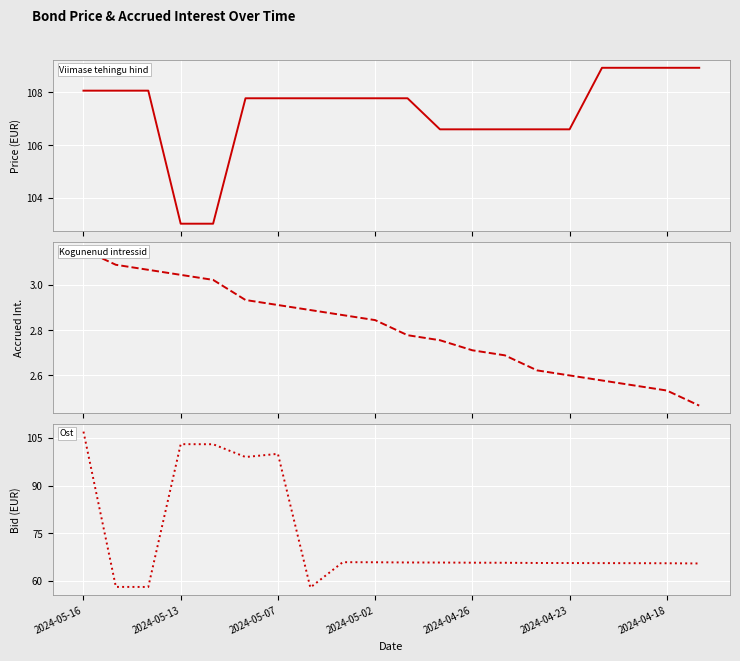

At 2024-05-07, list the series in order from smallest to largest.

Kogunenud intressid, Ost, Viimase tehingu hind